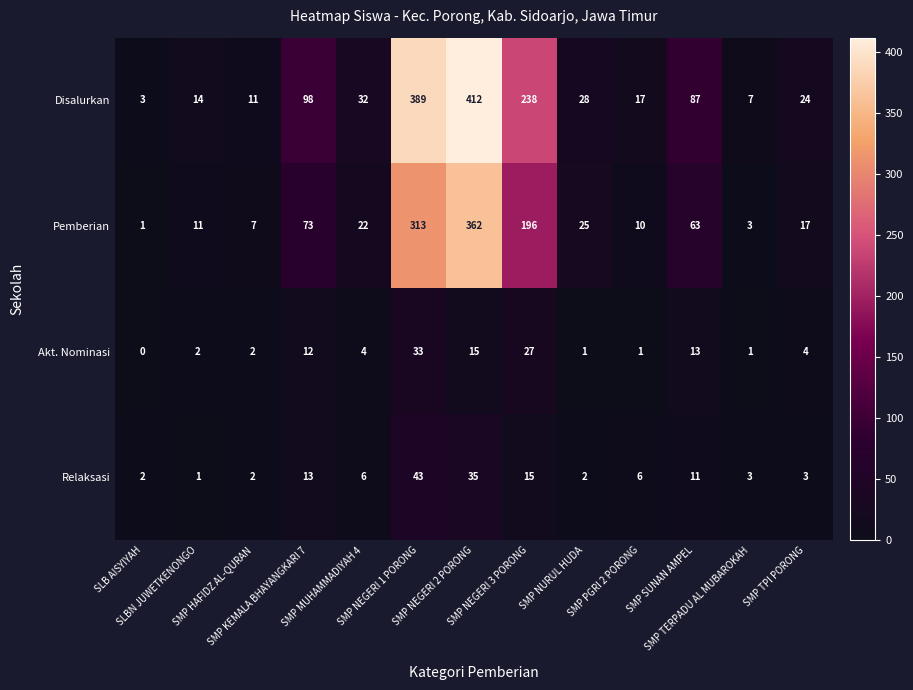

What is the sum of all Relaksasi values?

142